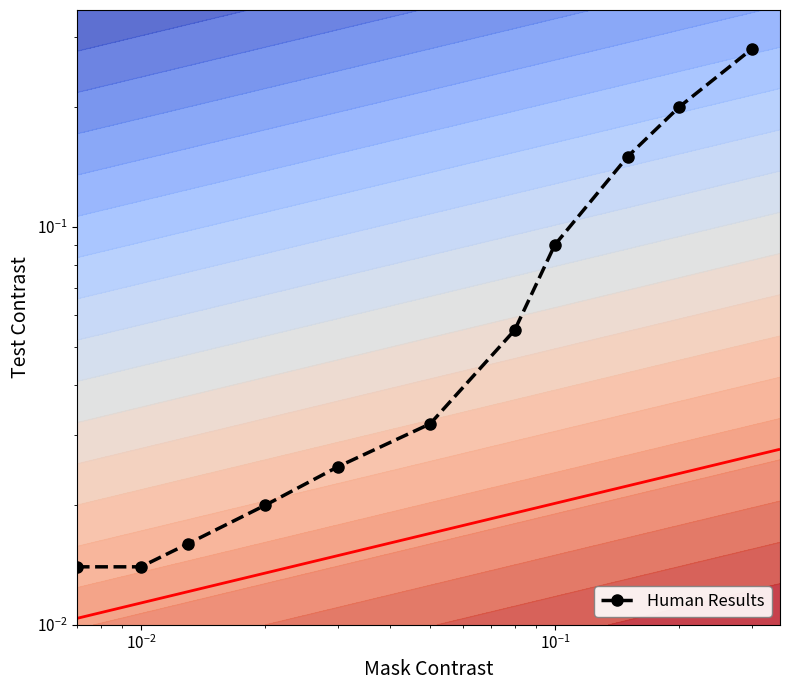

What is the sum of all values?

0.9